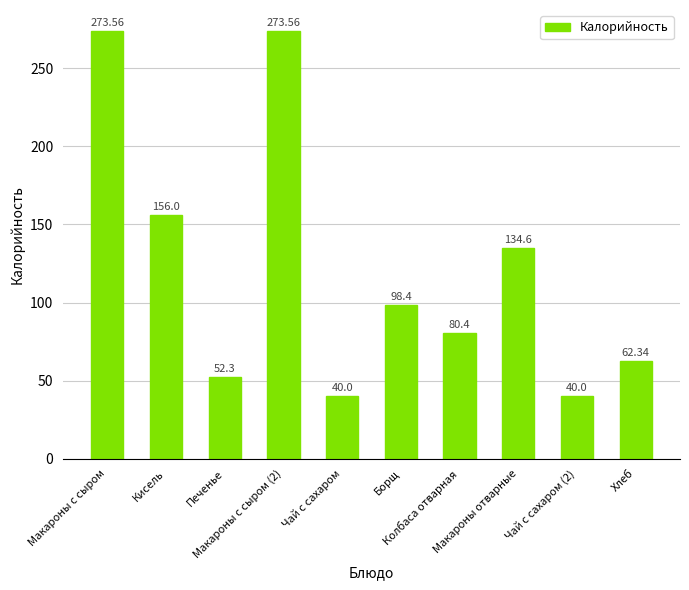

Reading right to left, transcribe all the data shown in this chart.

62.3	40.0	134.6	80.4	98.4	40.0	273.6	52.3	156.0	273.6